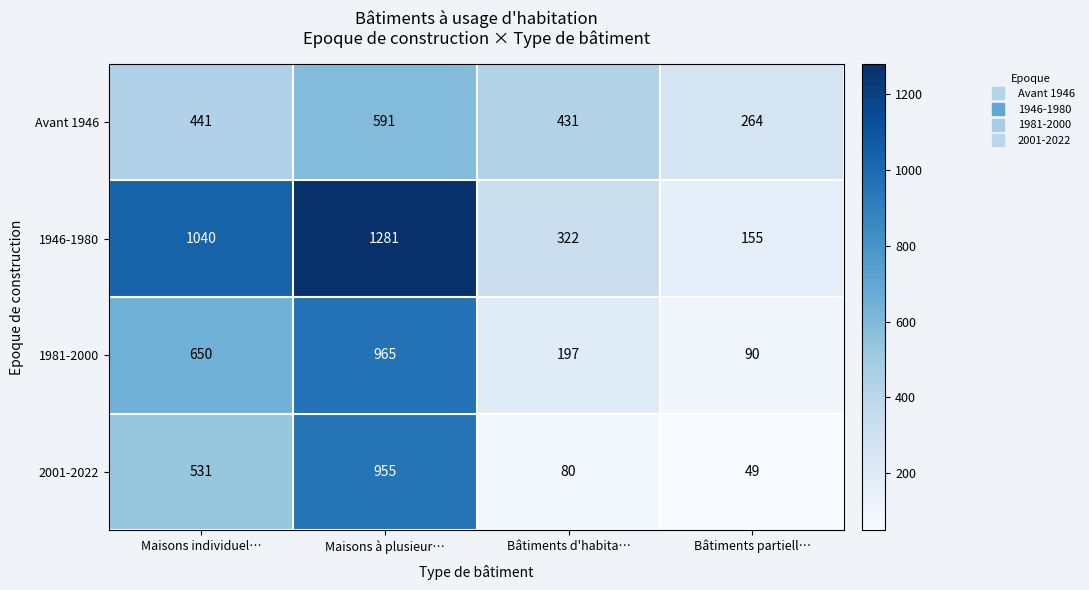

At which category does the chart reach its peak across all series?

Maisons à plusieur…